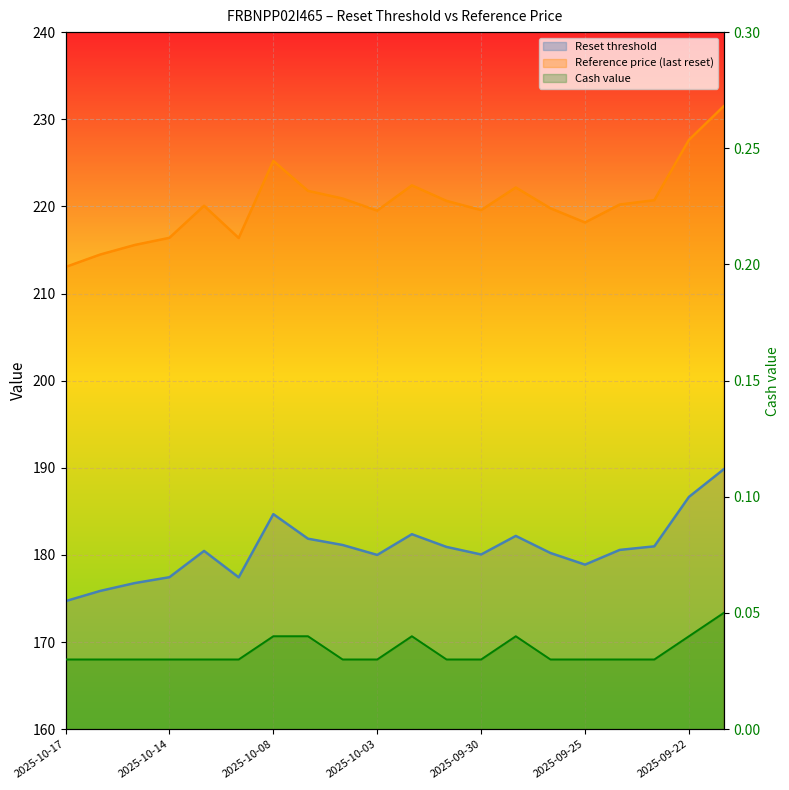

What is the total value across all series at 10?

404.8